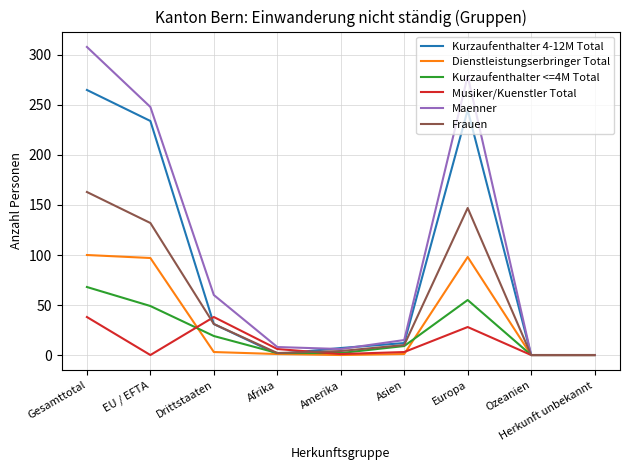

Which series changed the most between Gesamttotal and Herkunft unbekannt?

Maenner